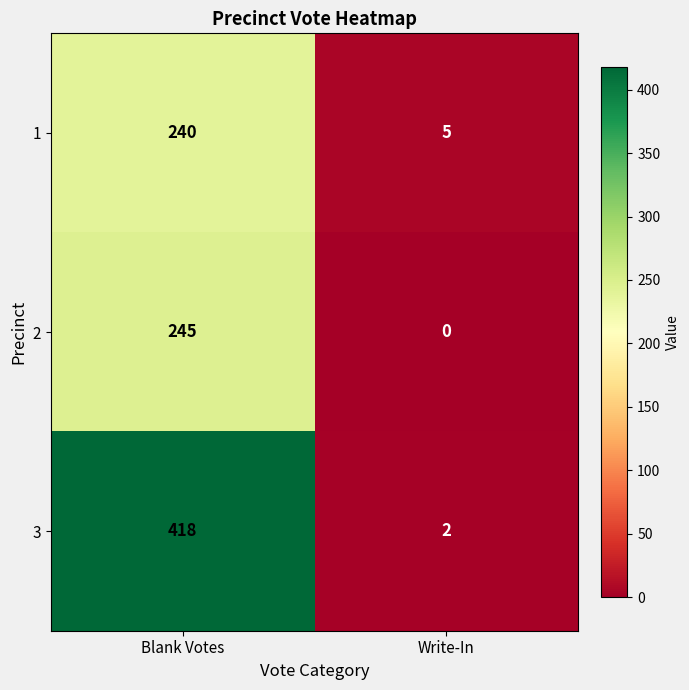

Which series has the largest total across all categories?

3